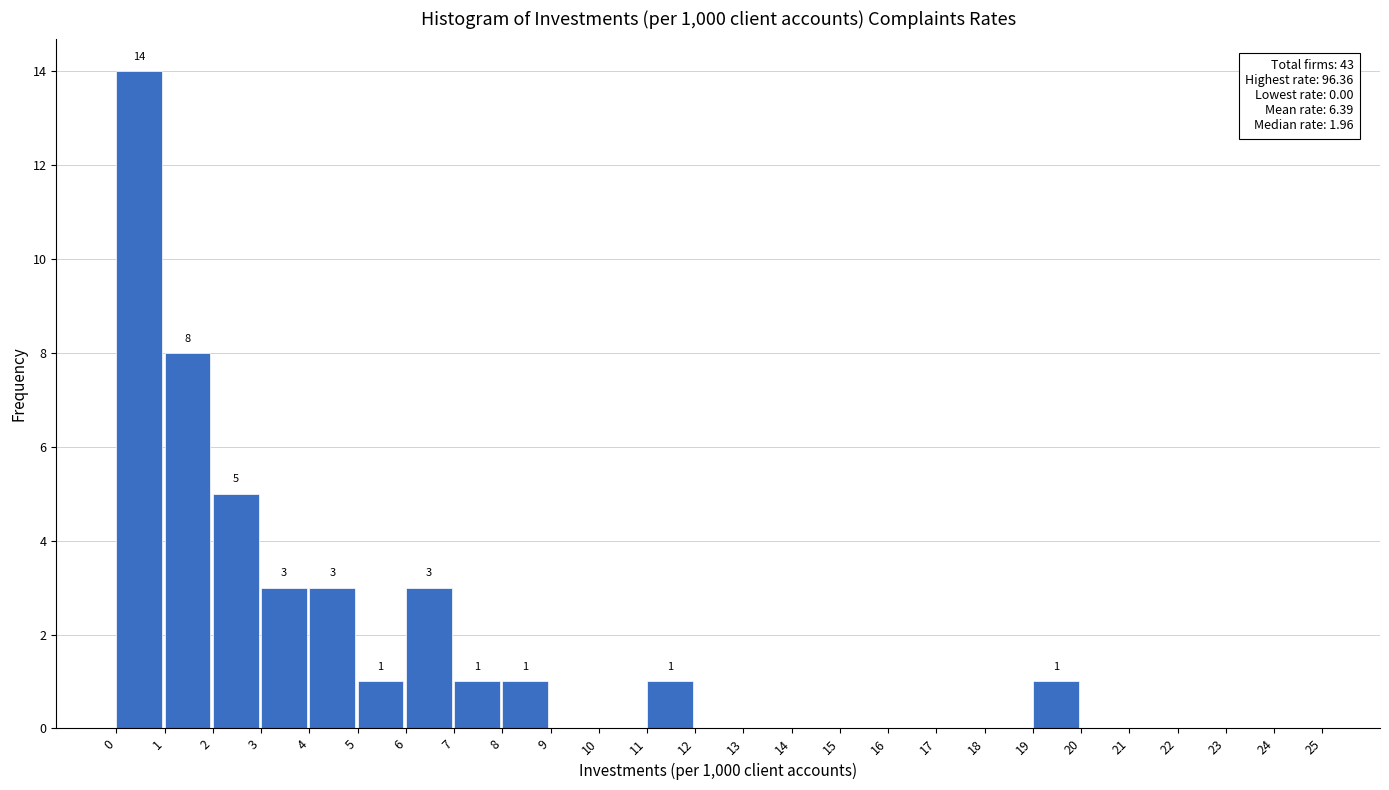

Which range on the x-axis has the tallest bar?

0 to 1